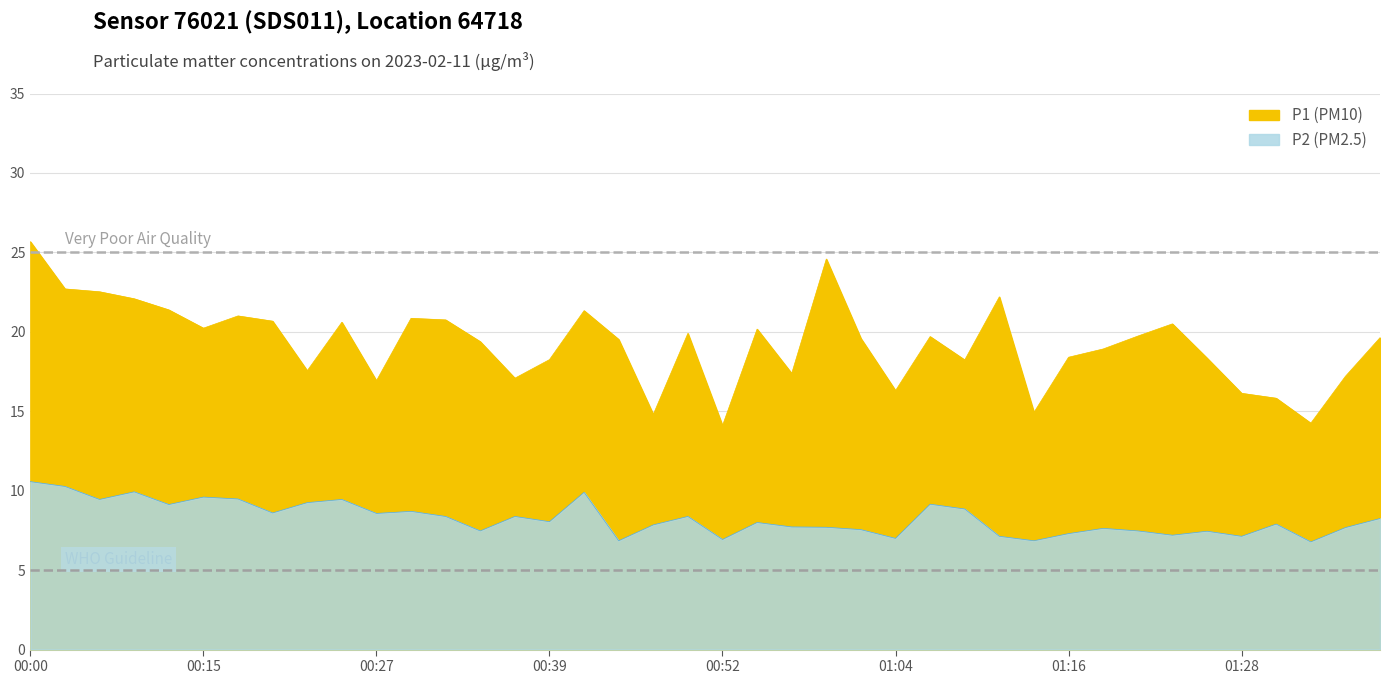

Rank the series at 01:38 from highest to lowest value.

P1, P2